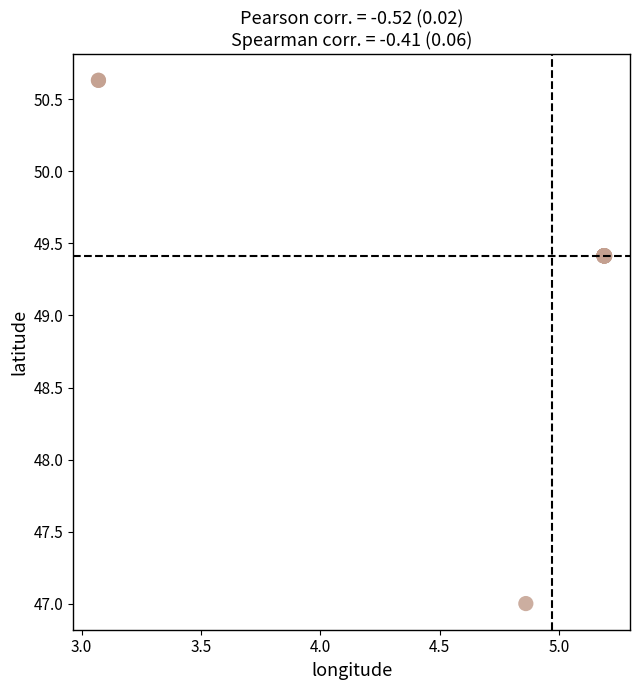

What Y value in the scatter plot is closest to 48?

47.0